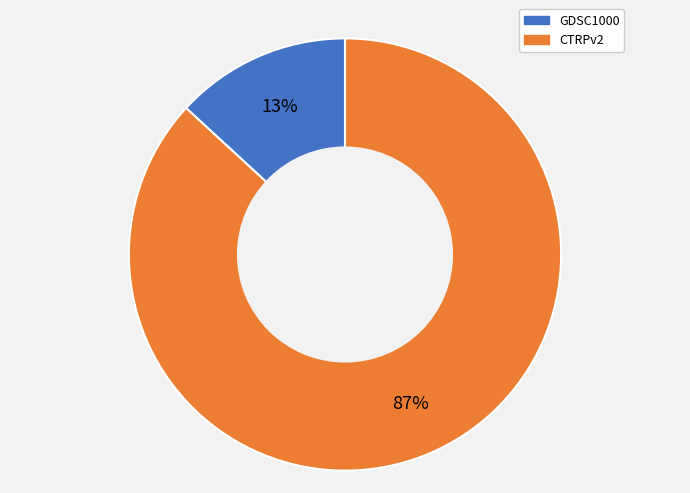

True or false: GDSC1000 accounts for 7% of the total.

False